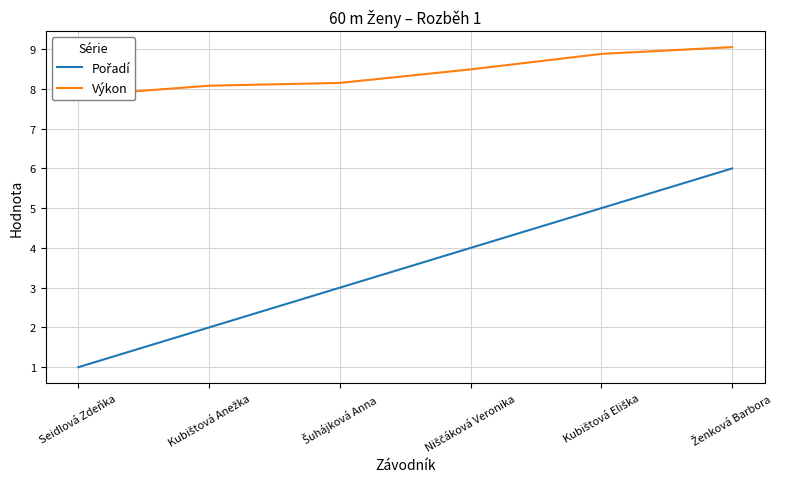

What is the maximum value for Výkon?

9.1